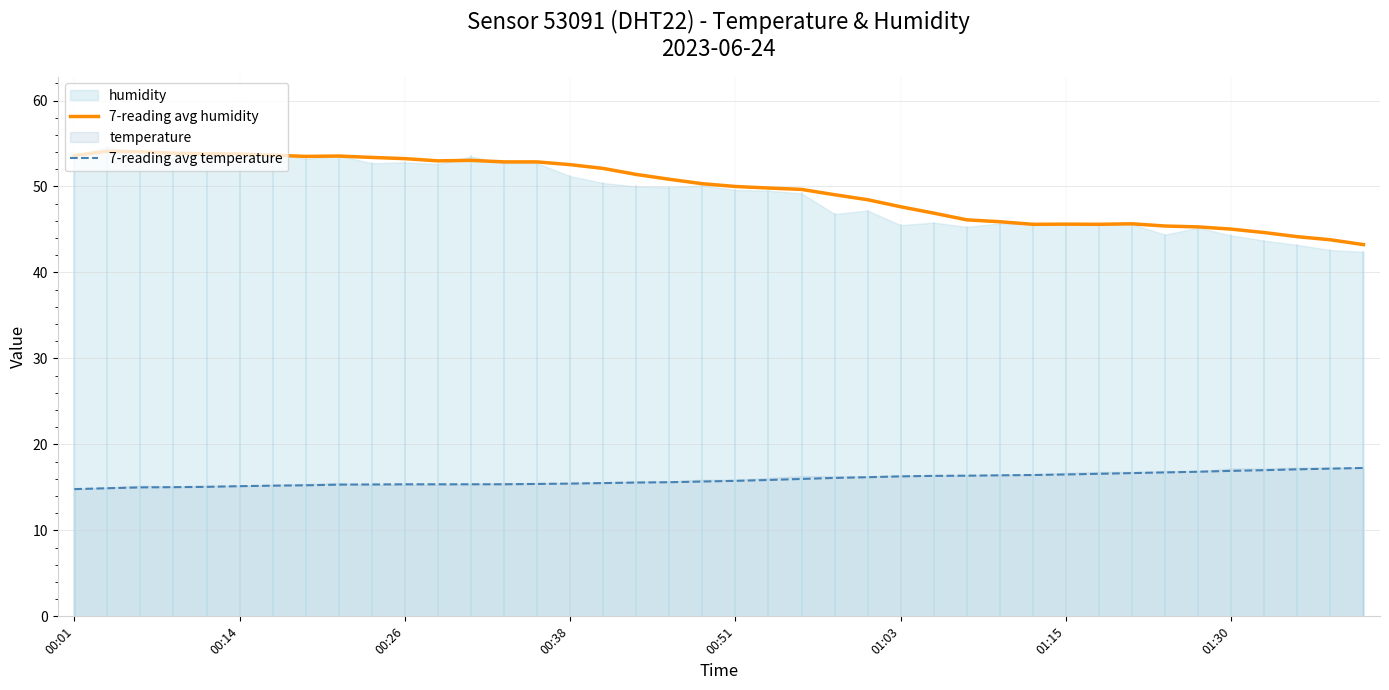

What is the highest value of the 7-reading avg humidity series?

54.1